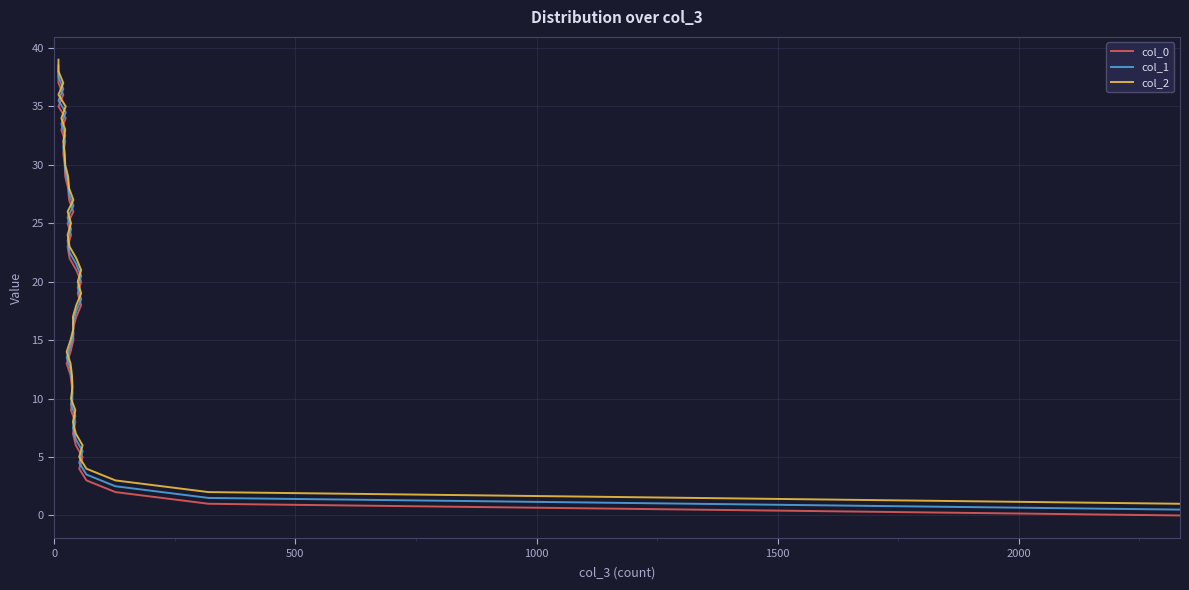

Is it true that col_1 equals 6.7 at 11?

False